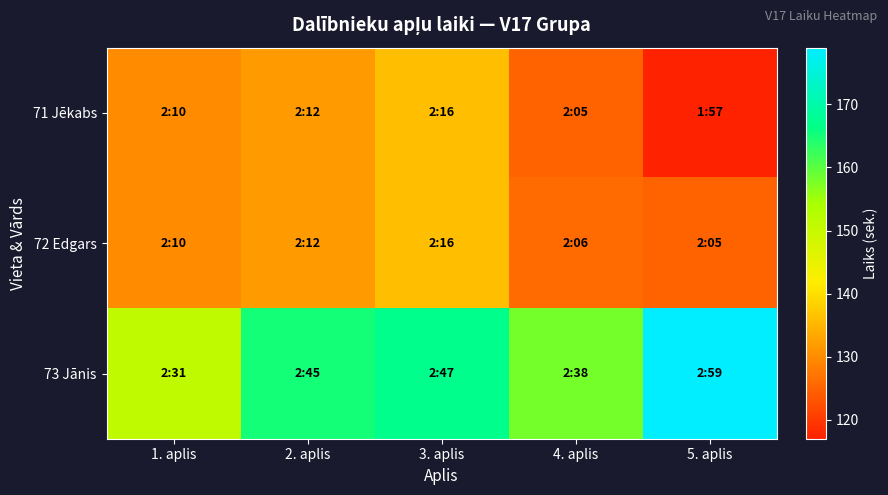

How many distinct data groups are displayed?

3